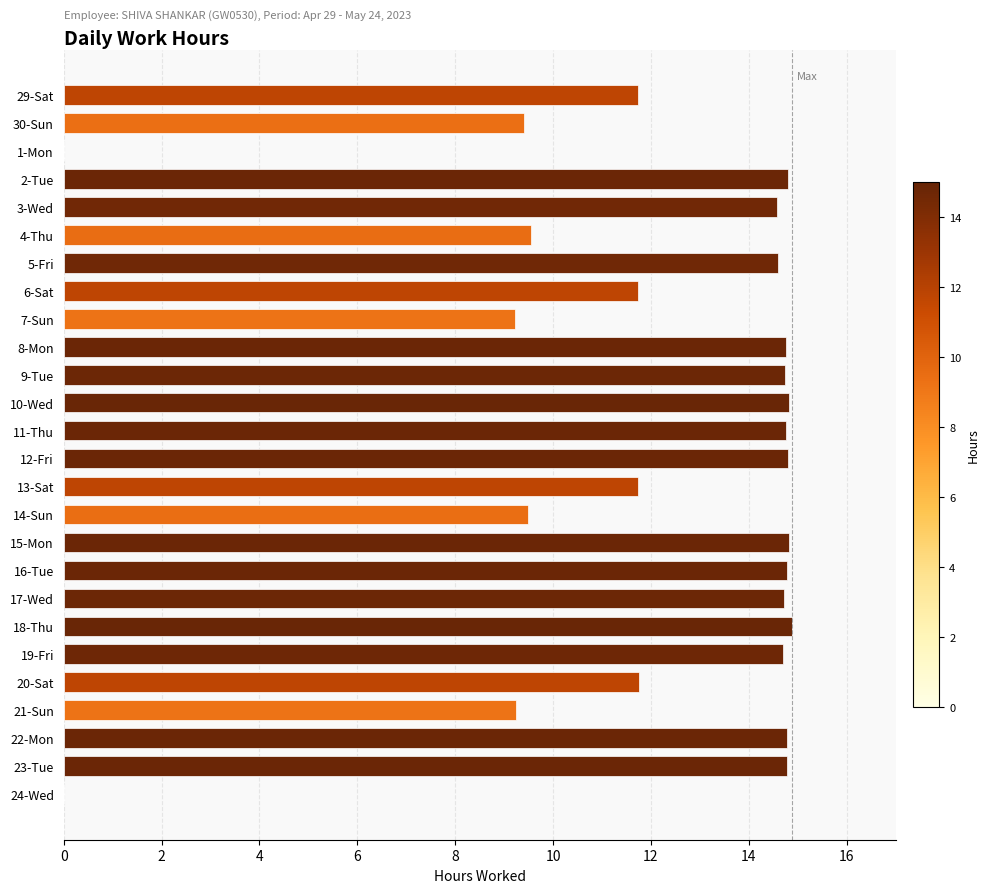

What is the sum of all values?

315.2